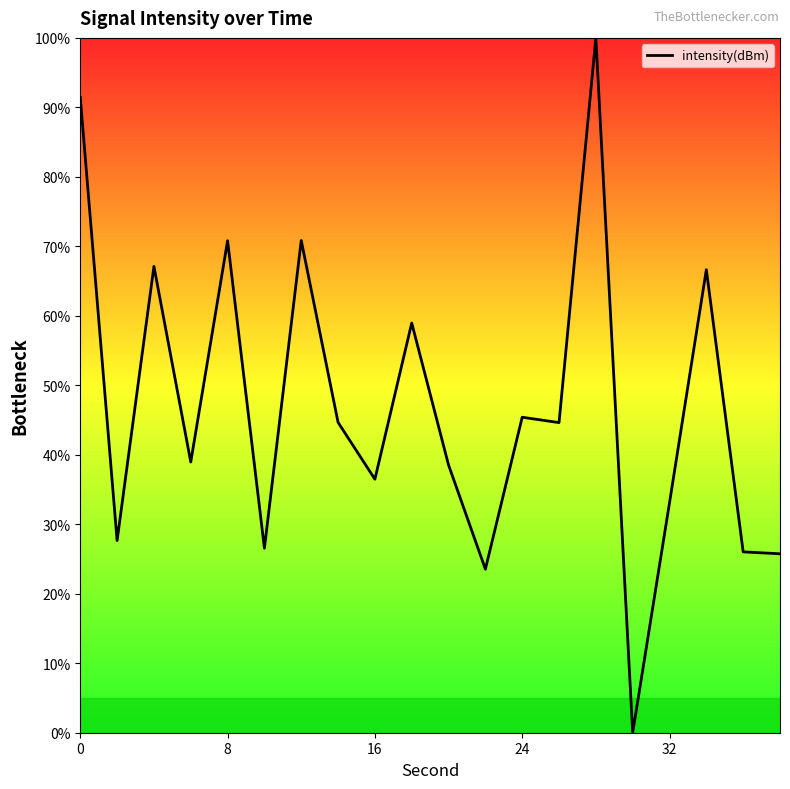

True or false: the data shows 45.4 at 24.

True